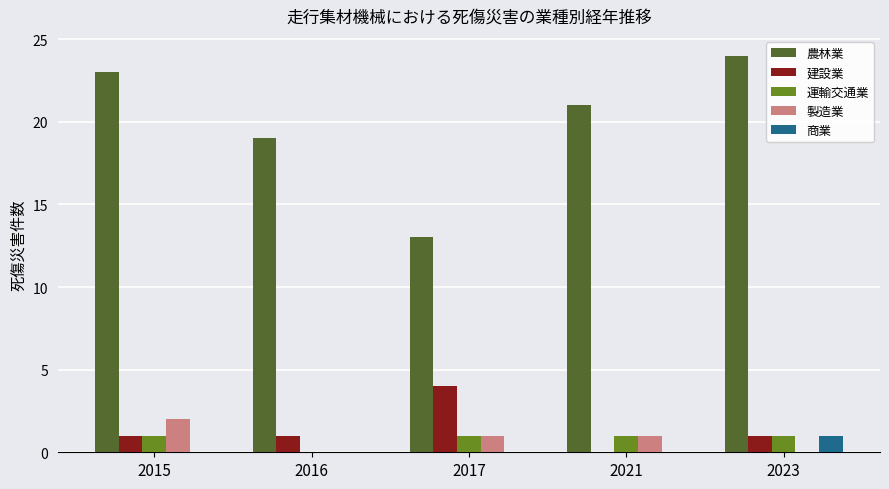

Reading left to right, what are all the values shown in this chart?

農林業: 2015=23	2016=19	2017=13	2021=21	2023=24
建設業: 2015=1	2016=1	2017=4	2021=0	2023=1
運輸交通業: 2015=1	2016=0	2017=1	2021=1	2023=1
製造業: 2015=2	2016=0	2017=1	2021=1	2023=0
商業: 2015=0	2016=0	2017=0	2021=0	2023=1